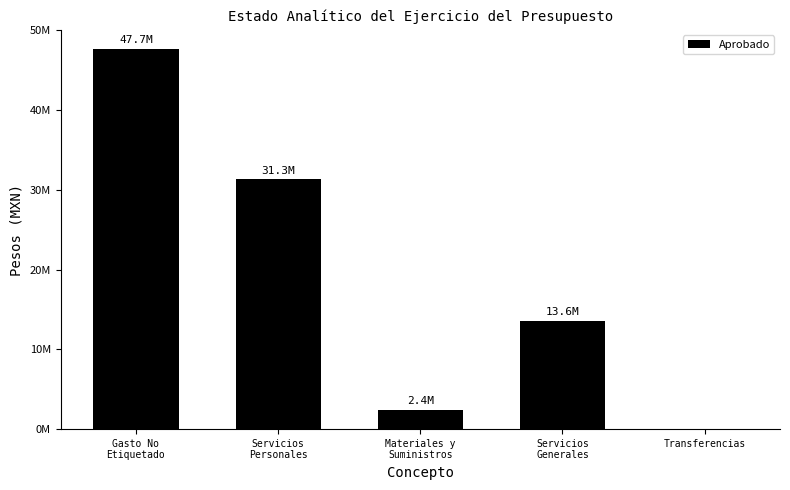

At which label is the value closest to 23839538?

Servicios
Personales